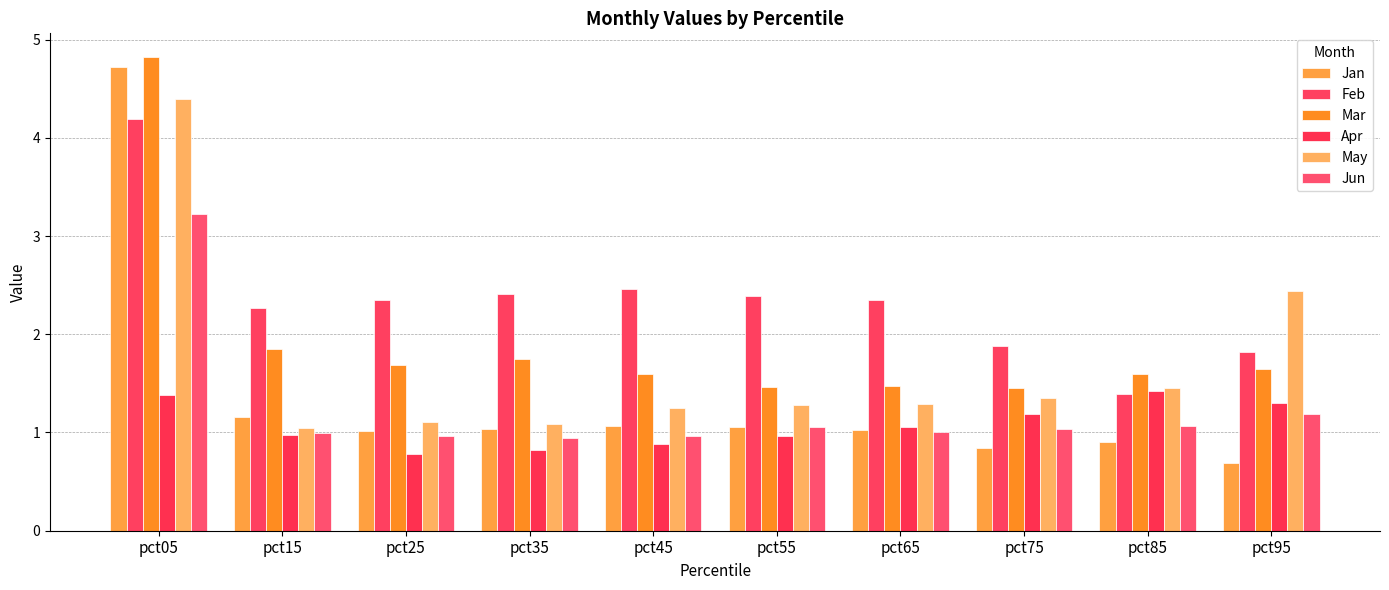

What is the maximum value shown in the chart?

4.8